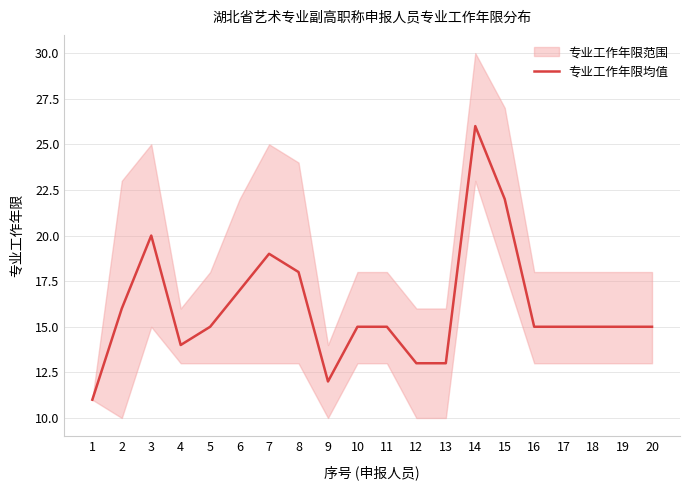

What is the value of the 15th point from the left?

22